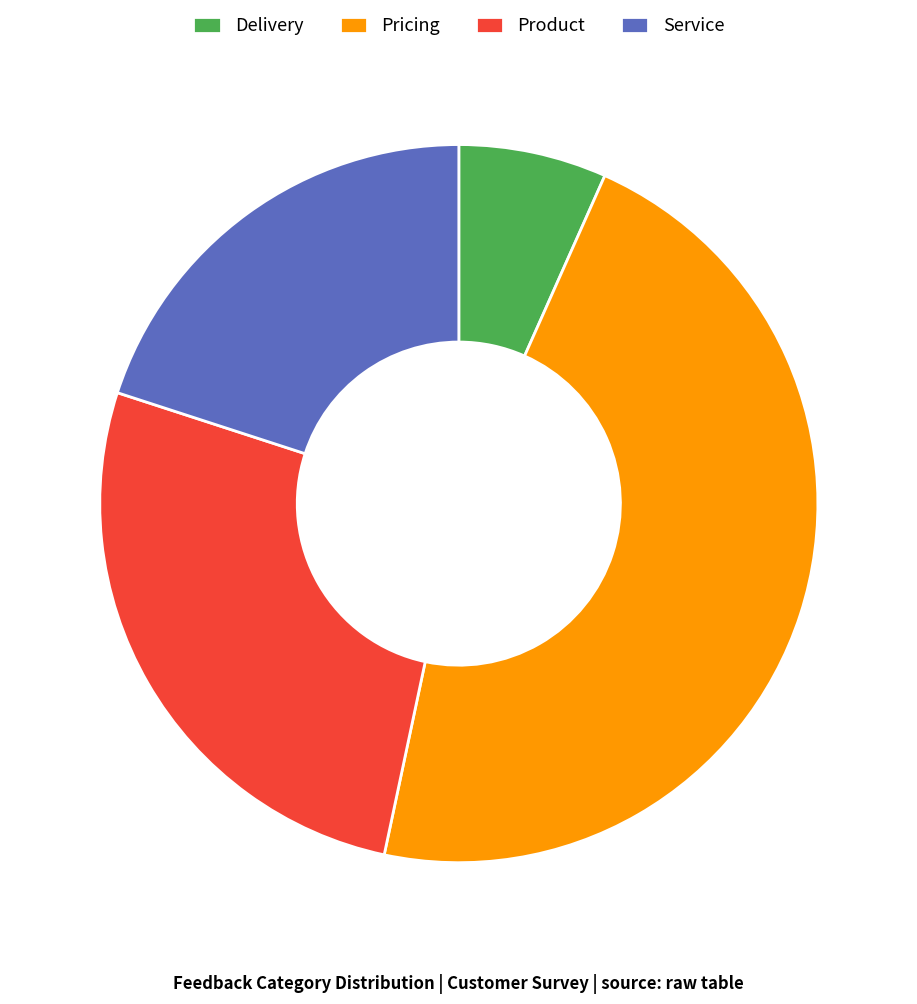

Rank the categories by value from highest to lowest.

Pricing, Product, Service, Delivery